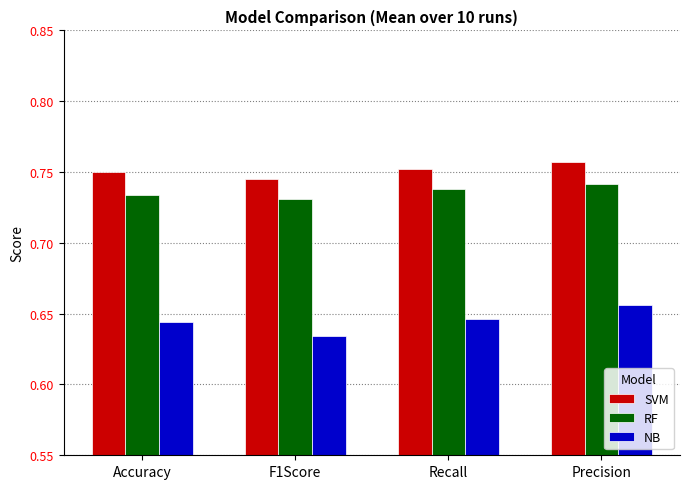

How many groups of bars are there?

4